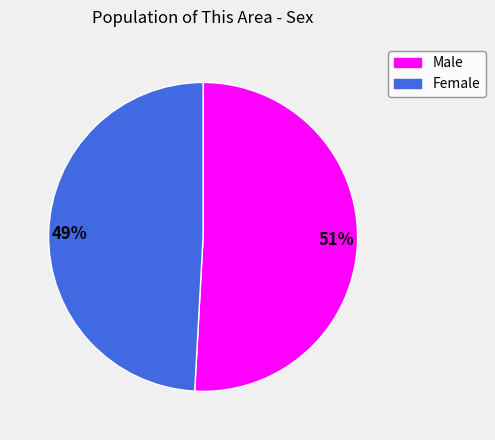

Do 49% and 51% together represent more than half of the pie?

Yes